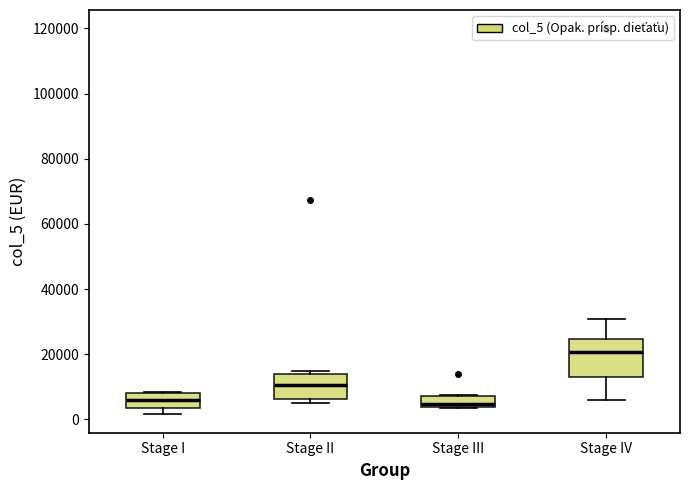

Where is the upper edge of the box for Stage II on the y-axis? The values are not printed on the chart, so give them approximately, as read against the axis.

14000